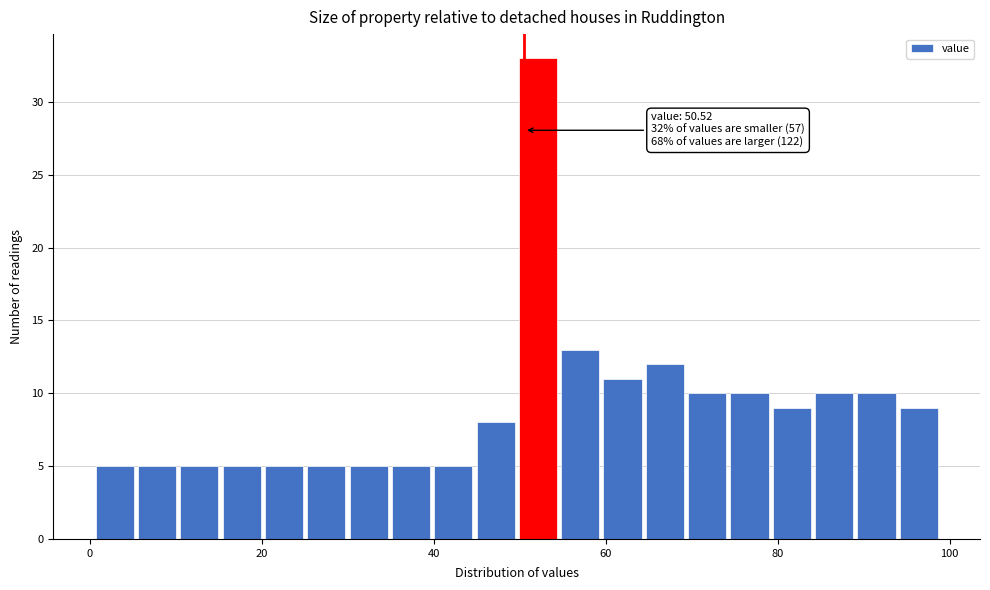

Read against the x-axis, roughly where is the centre of the tallest bar?

52